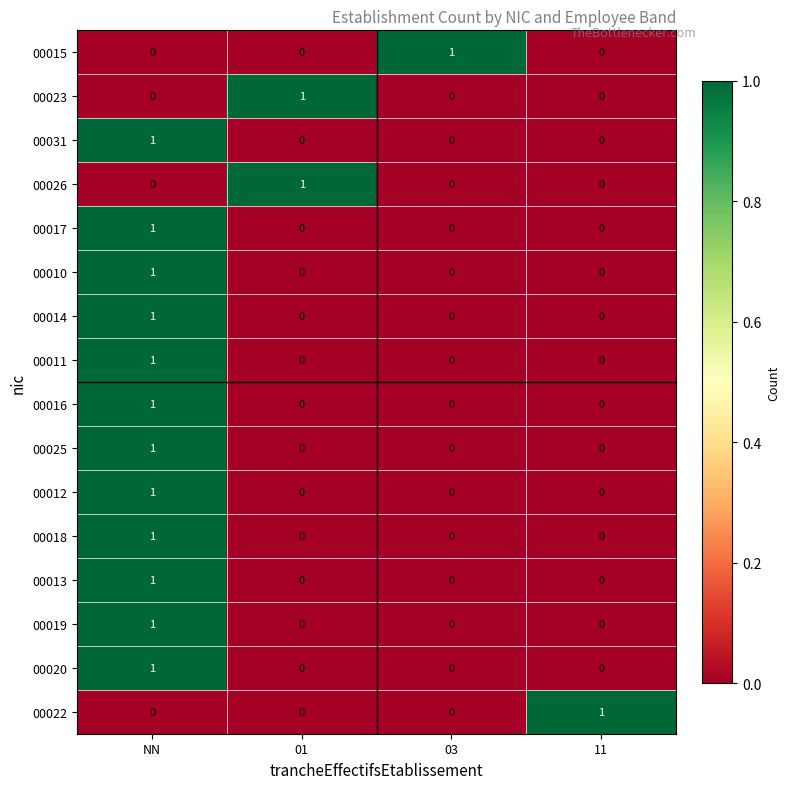

At which category is the sum across all series the highest?

NN